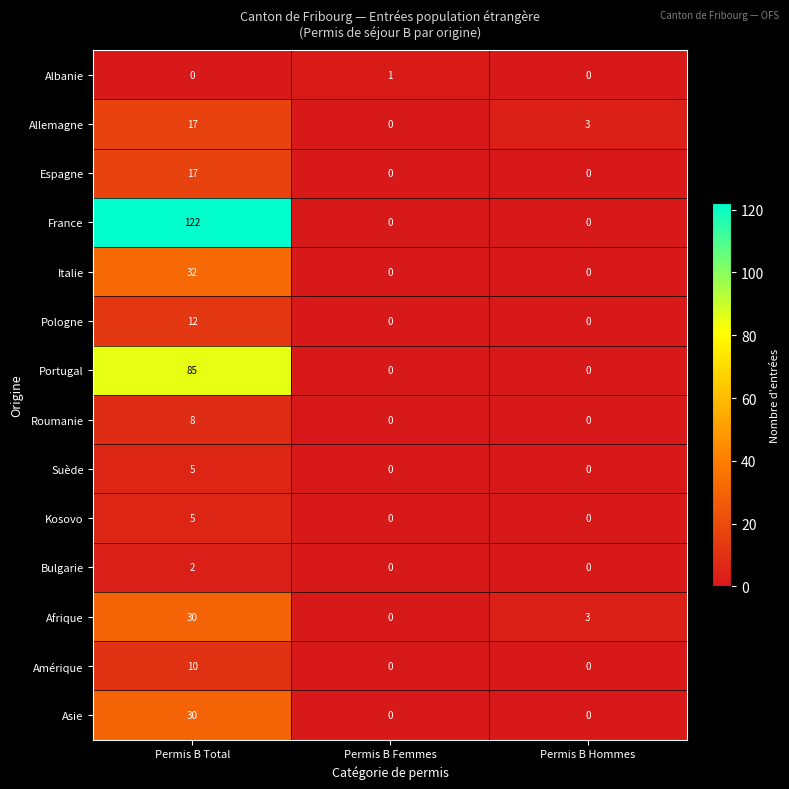

What is the average value of the Afrique series?

11